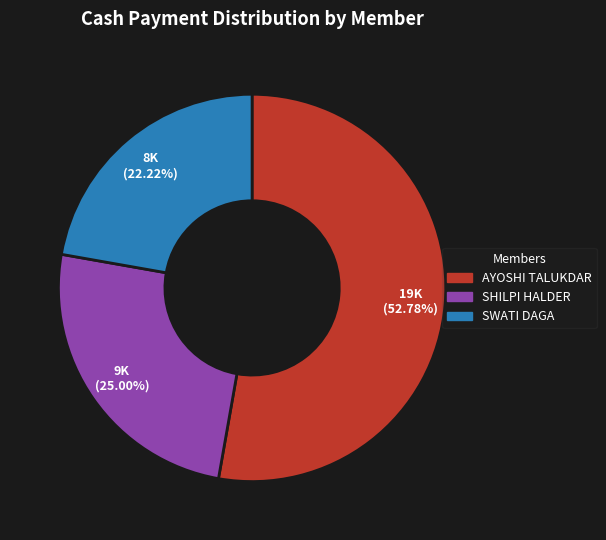

Count the number of slices in the pie.

3